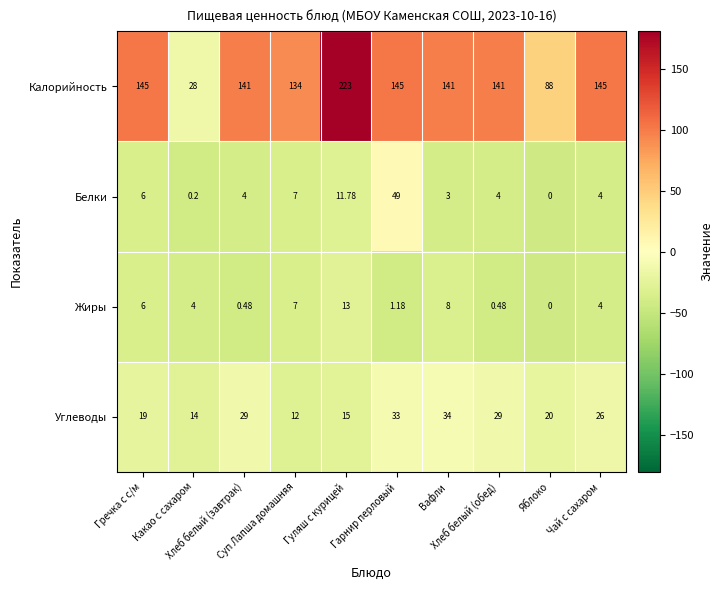

Which series has the widest spread of values?

Калорийность